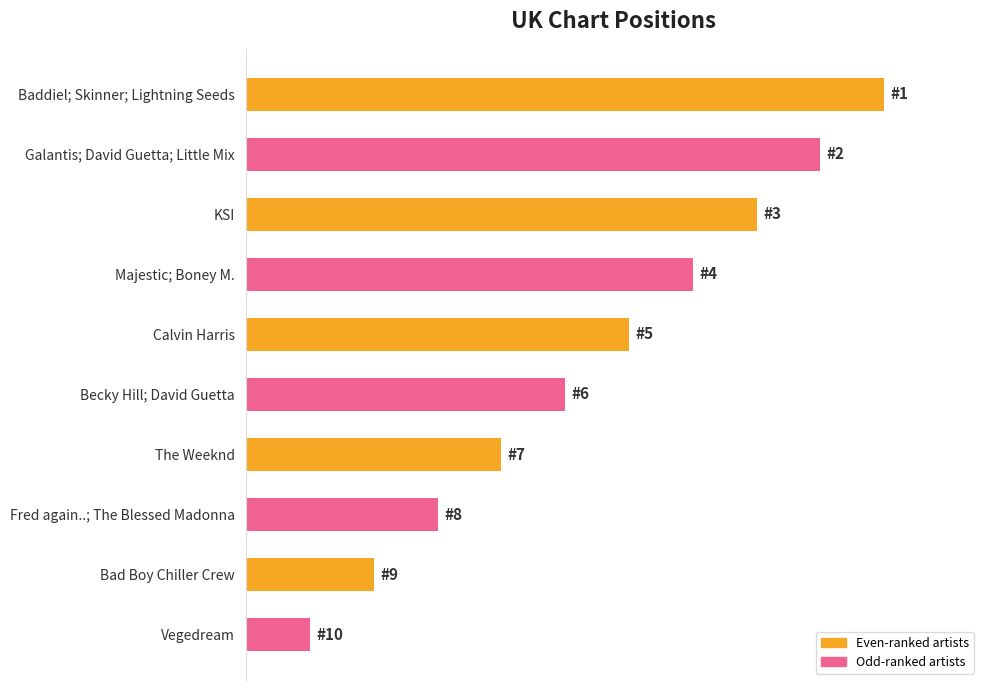

Are the bars horizontal?

Yes